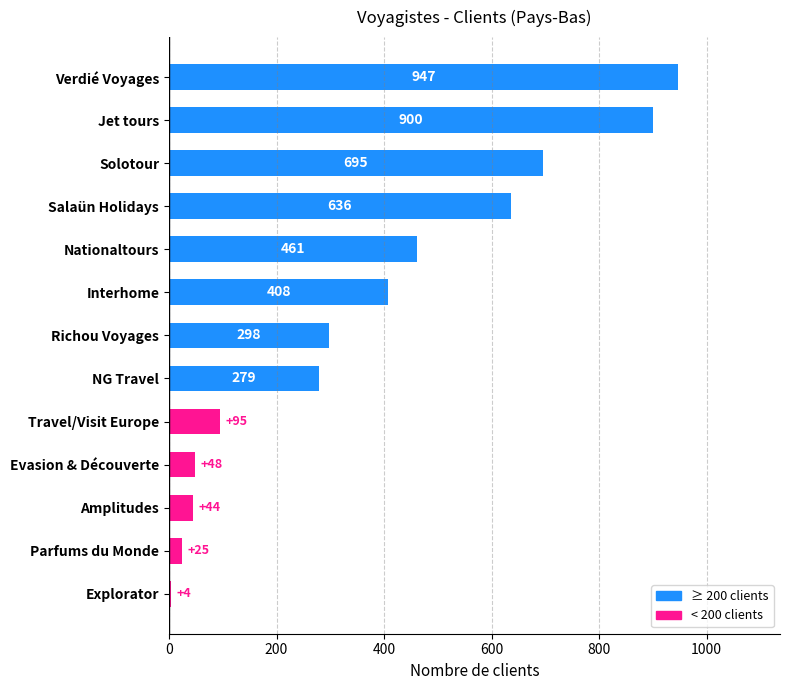

List the labels in order of value, smallest first.

Explorator, Parfums du Monde, Amplitudes, Evasion & Découverte, Travel/Visit Europe, NG Travel, Richou Voyages, Interhome, Nationaltours, Salaün Holidays, Solotour, Jet tours, Verdié Voyages